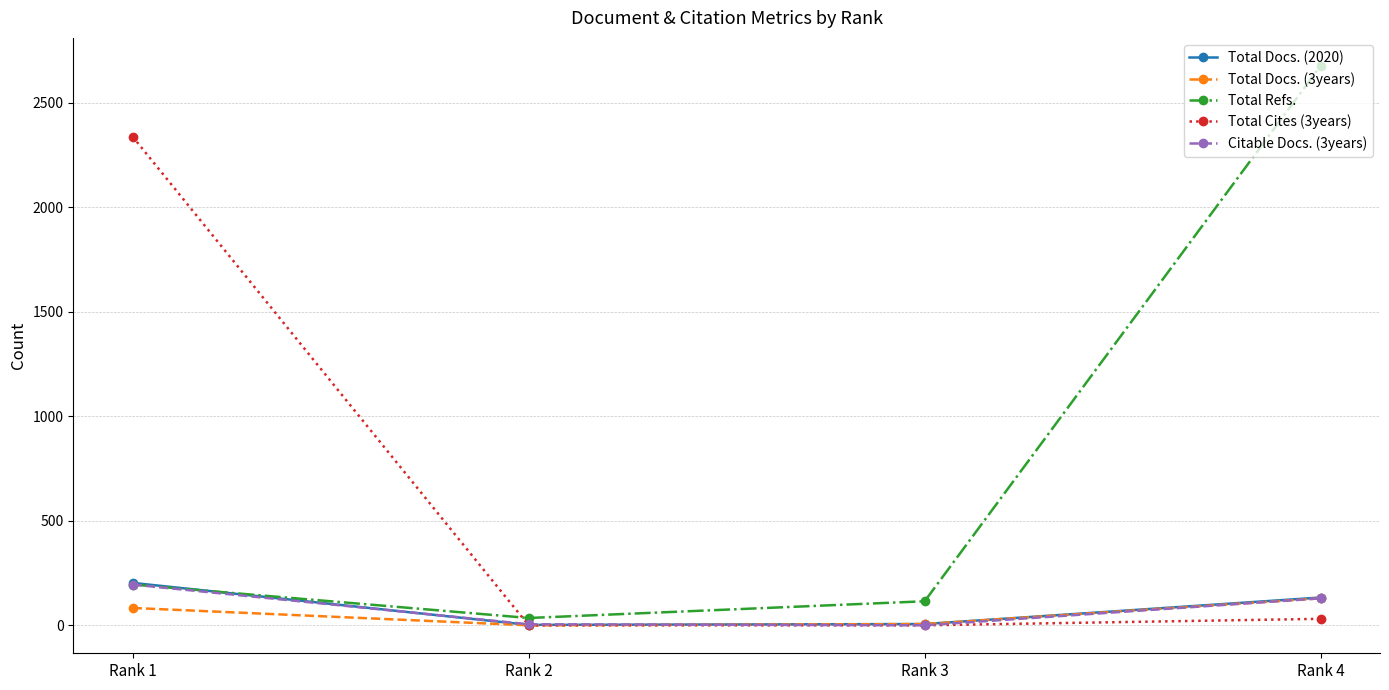

Which series has the largest total across all categories?

Total Refs.